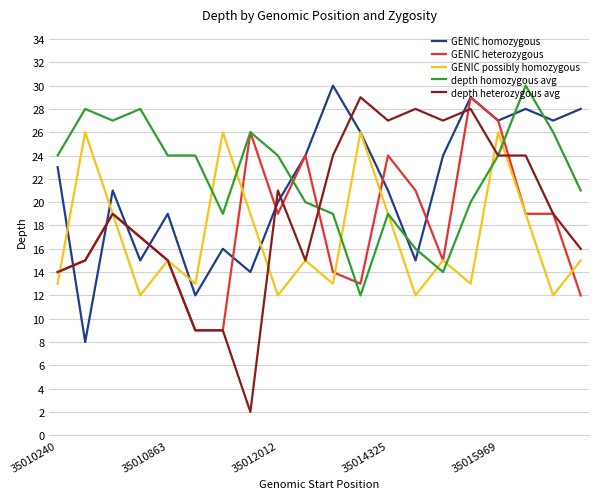

How many times do depth heterozygous avg and GENIC homozygous cross each other?

8